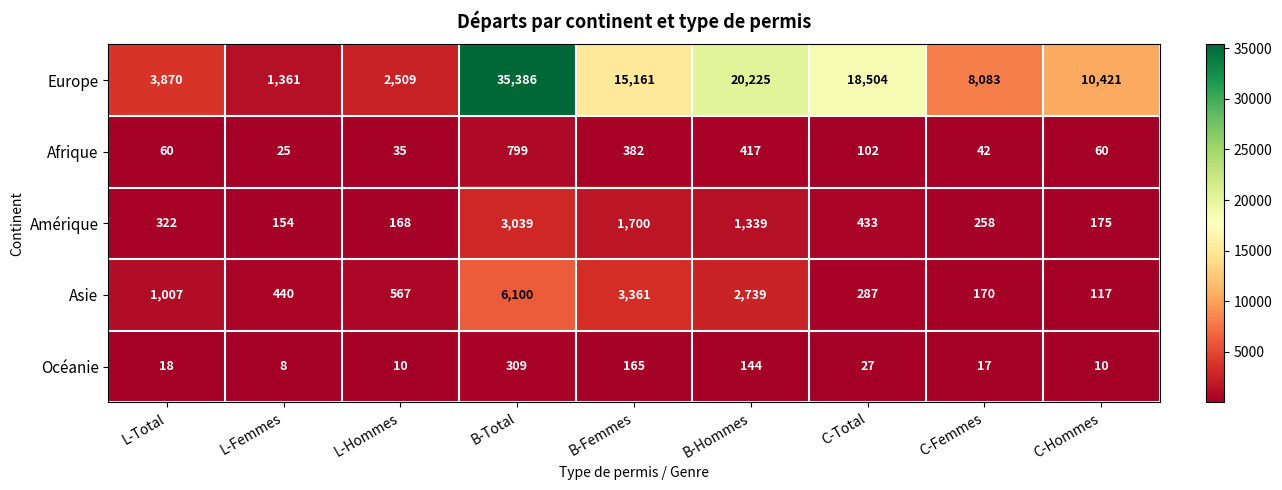

What is the difference between the Amérique values at C-Femmes and C-Total?

175